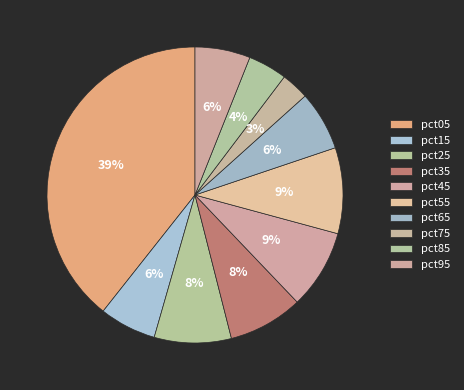

How many slices are in this pie chart?

10